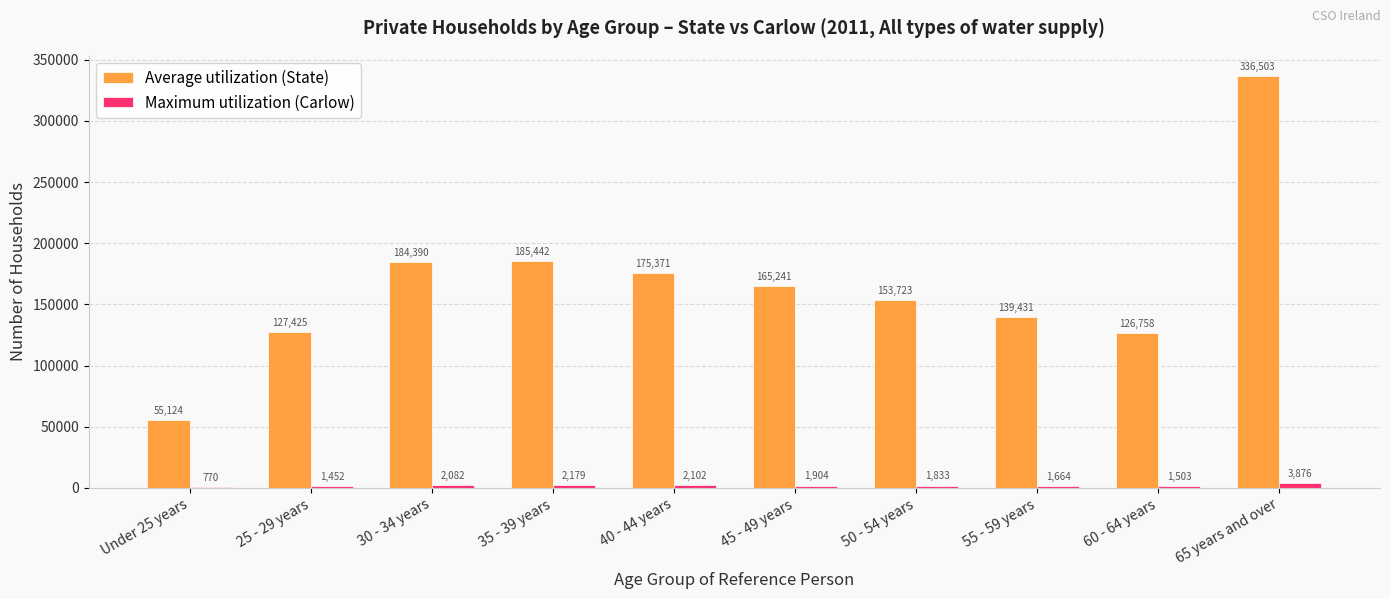

Where is Maximum utilization (Carlow) nearest to the value 2323?

35 - 39 years